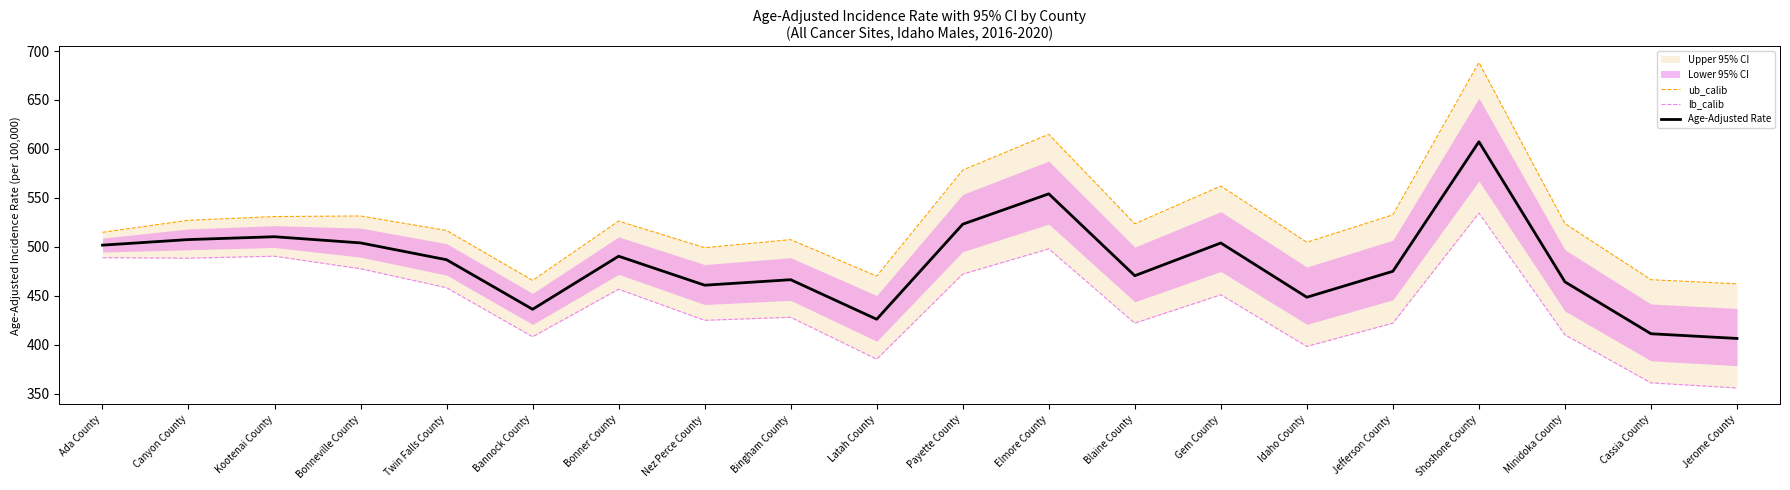

The value of lb_calib at Idaho County is 112.4. True or false?

False